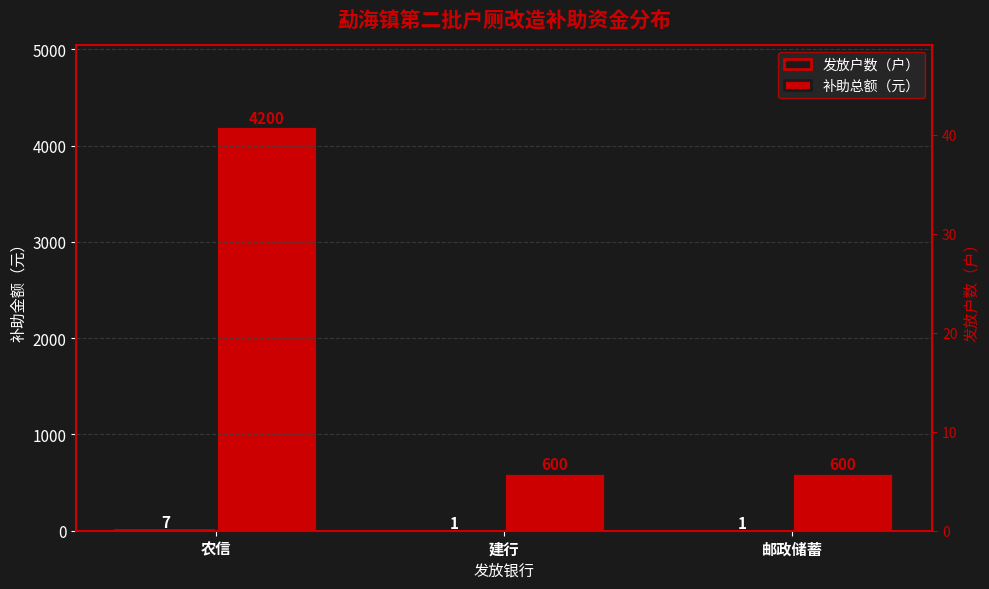

How many bars are there in total?

6